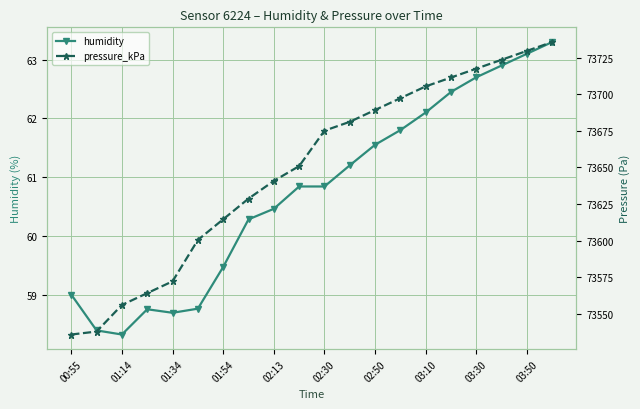

True or false: humidity and pressure_kPa cross at least once.

False